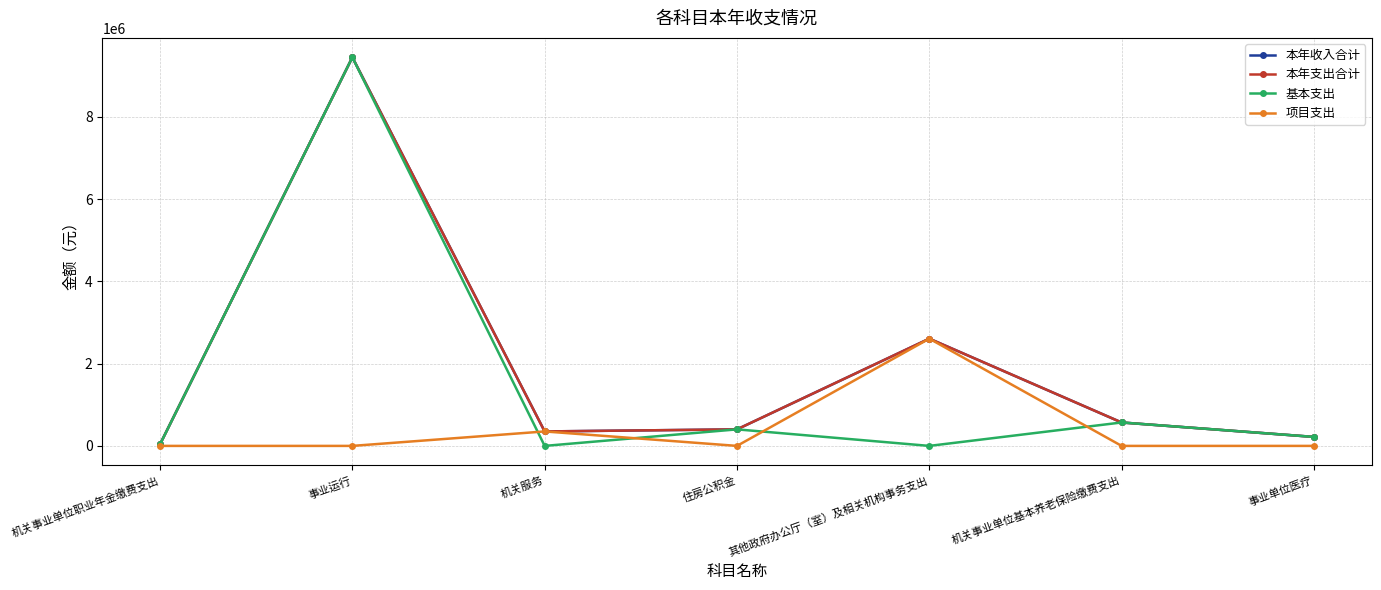

Is this an area chart (filled region under the line)?

No